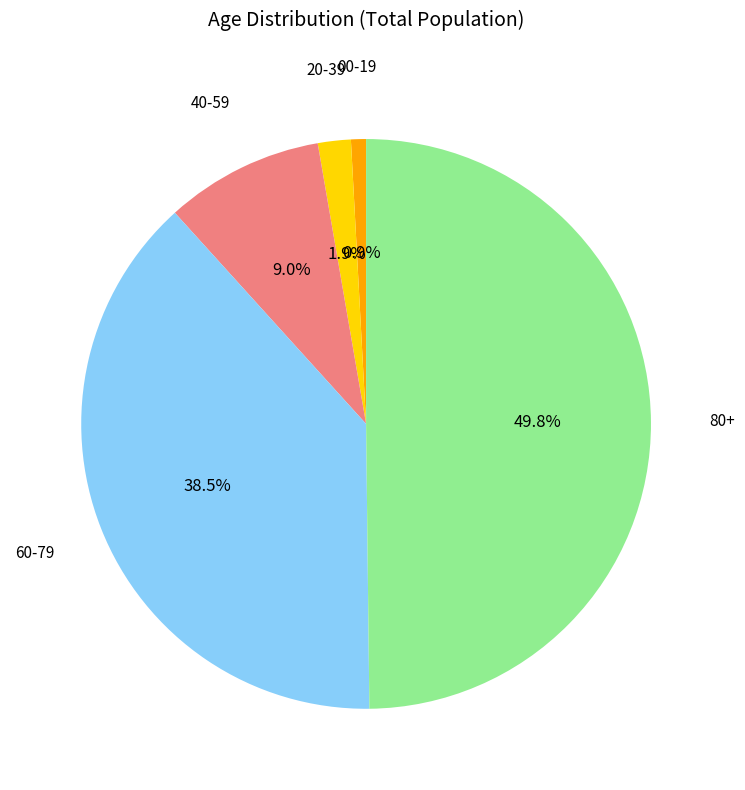

How many segments does this pie chart have?

5